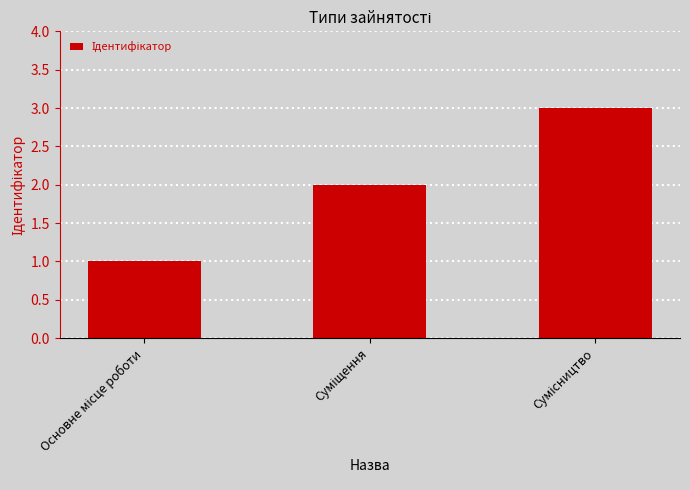

Does the chart contain stacked bars?

No